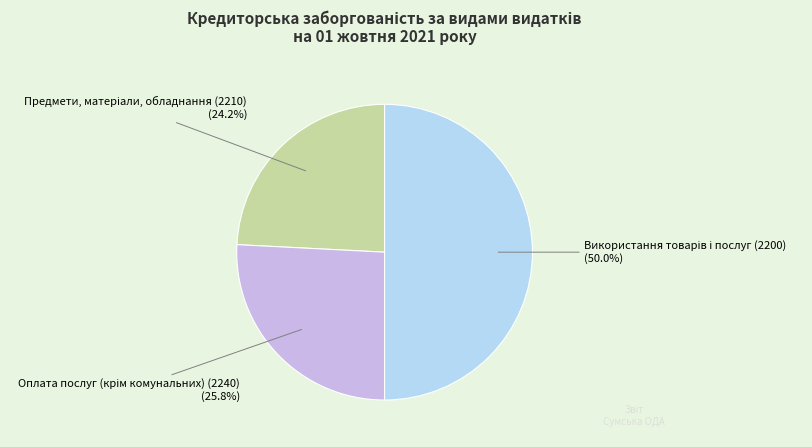

How many slices are in this pie chart?

3